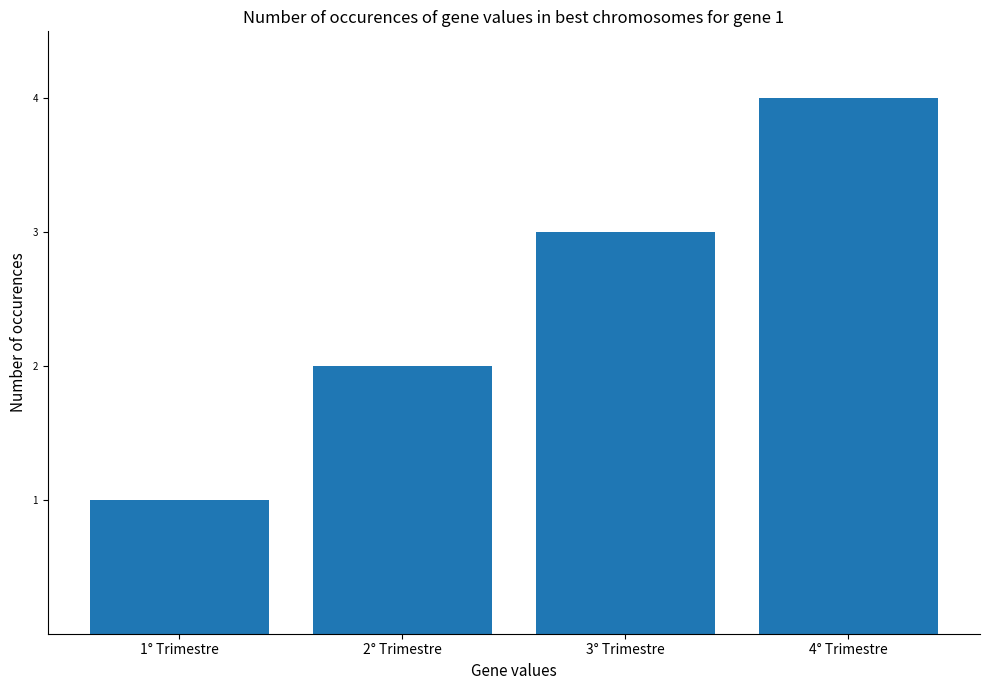

Rank the categories by value from highest to lowest.

4° Trimestre, 3° Trimestre, 2° Trimestre, 1° Trimestre